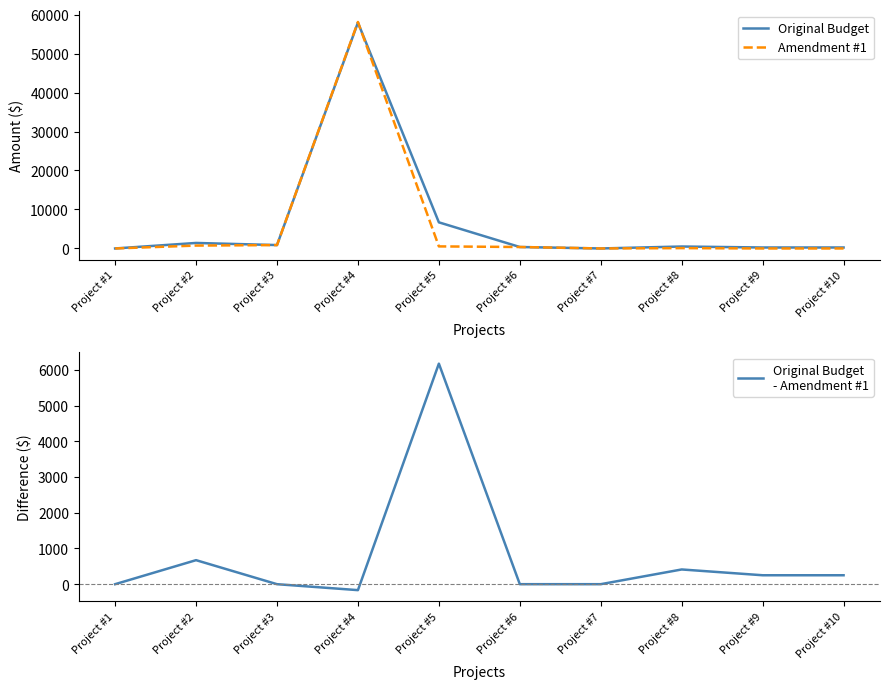

What value does the Original Budget
- Amendment #1 series have at Project #2?

672.5